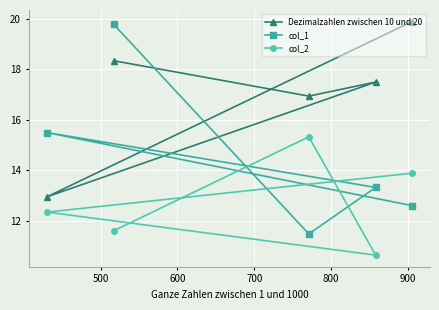

Which series has the largest range (max minus min)?

col_1